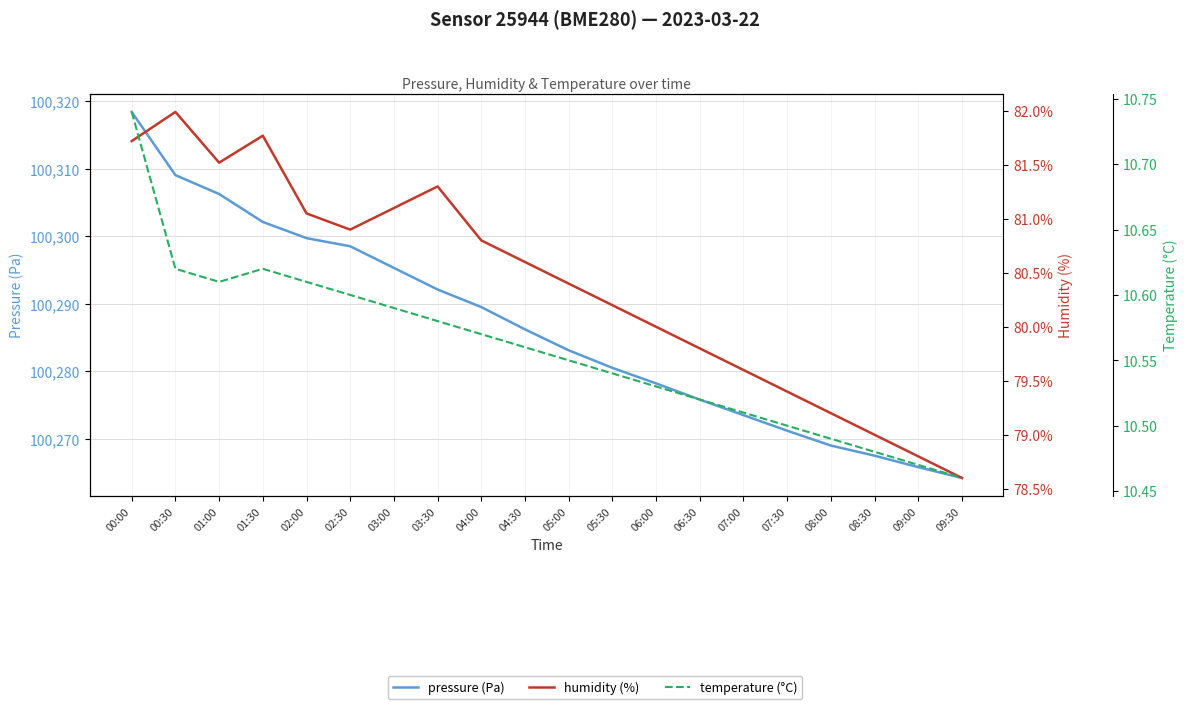

Which series changed the most between 07:00 and 09:30?

pressure